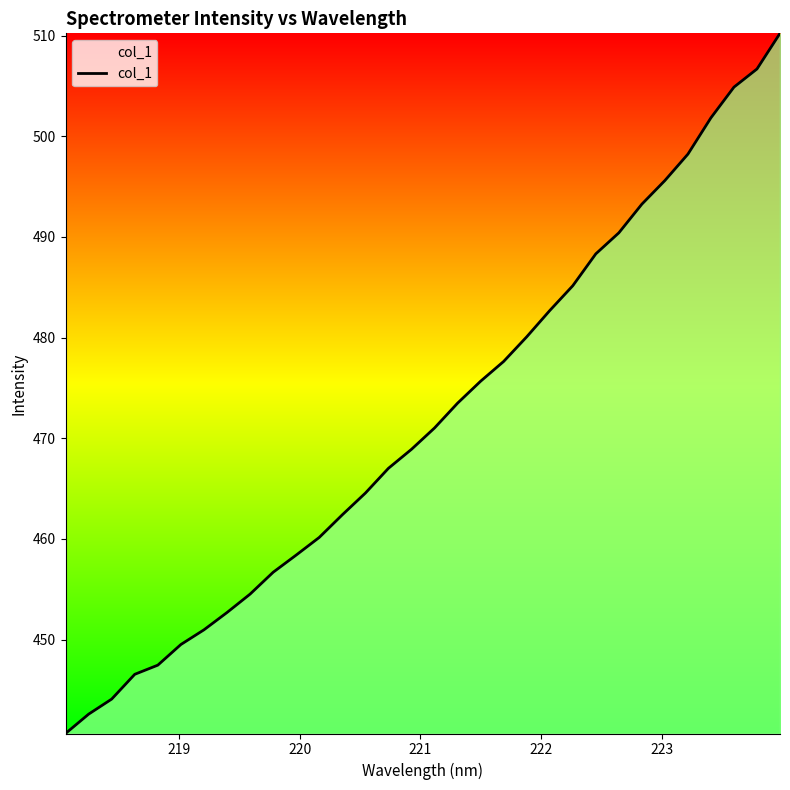

What is the maximum value shown in the chart?

510.2